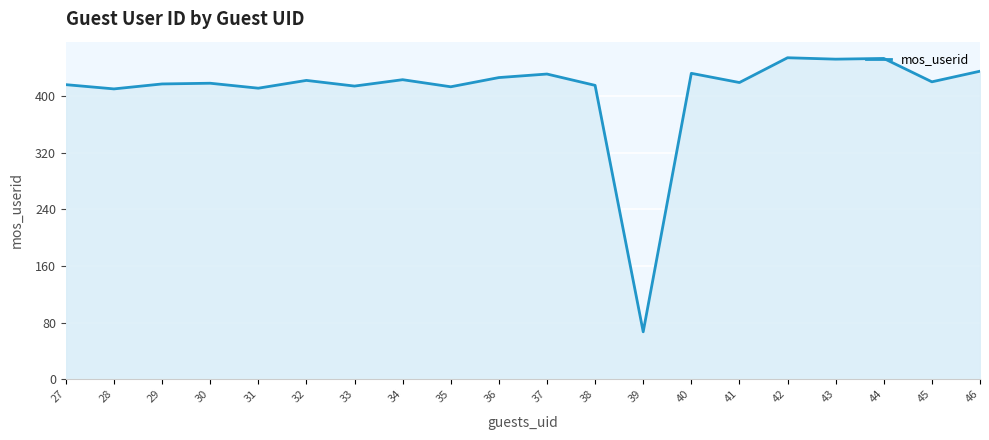

What is the difference between the values at 45 and 41?

1